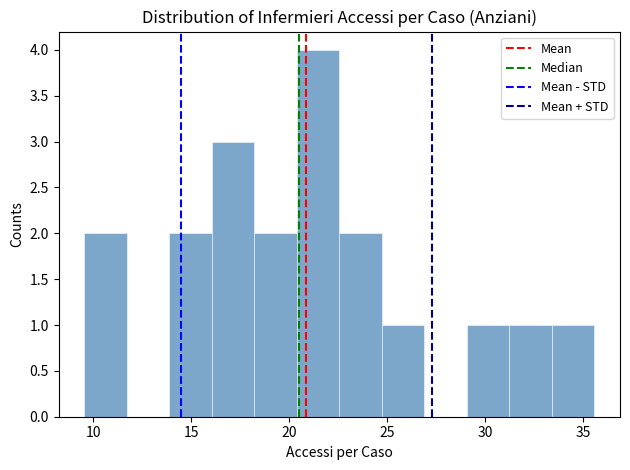

Which range on the x-axis has the tallest bar?

20.5 to 22.5